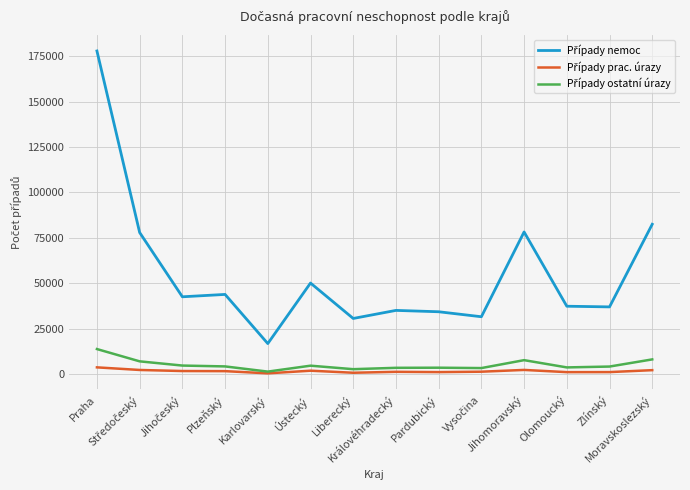

What is the label of the 3rd point from the left?

Jihočeský